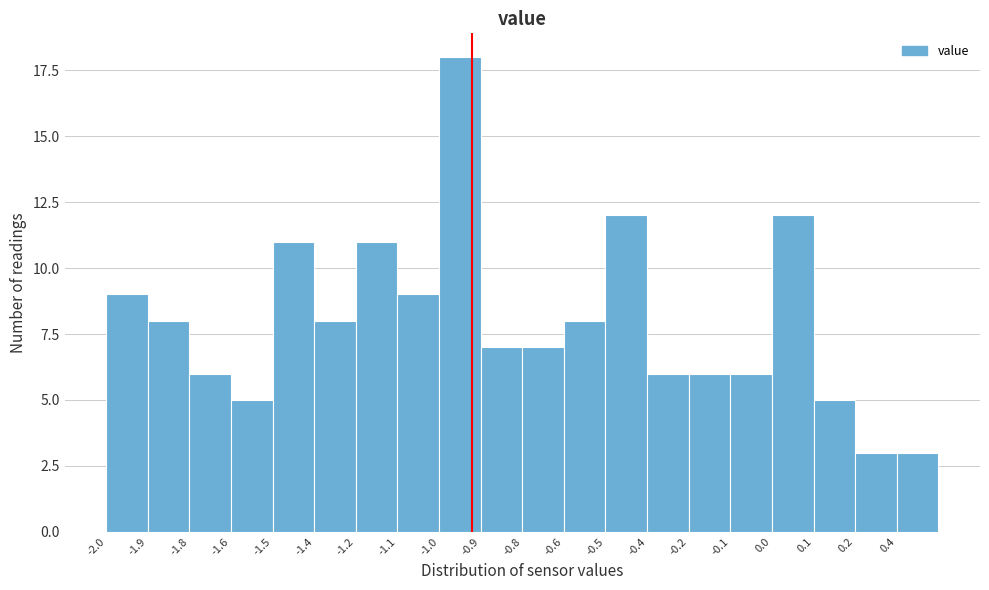

Reading right to left, list all the values displayed in this chart.

3	3	5	12	6	6	6	12	8	7	7	18	9	11	8	11	5	6	8	9